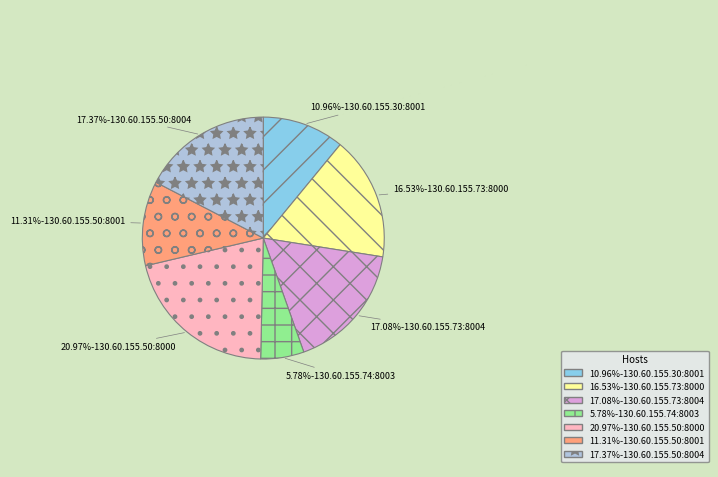

Do 17.37%-130.60.155.50:8004 and 20.97%-130.60.155.50:8000 together represent more than half of the pie?

No